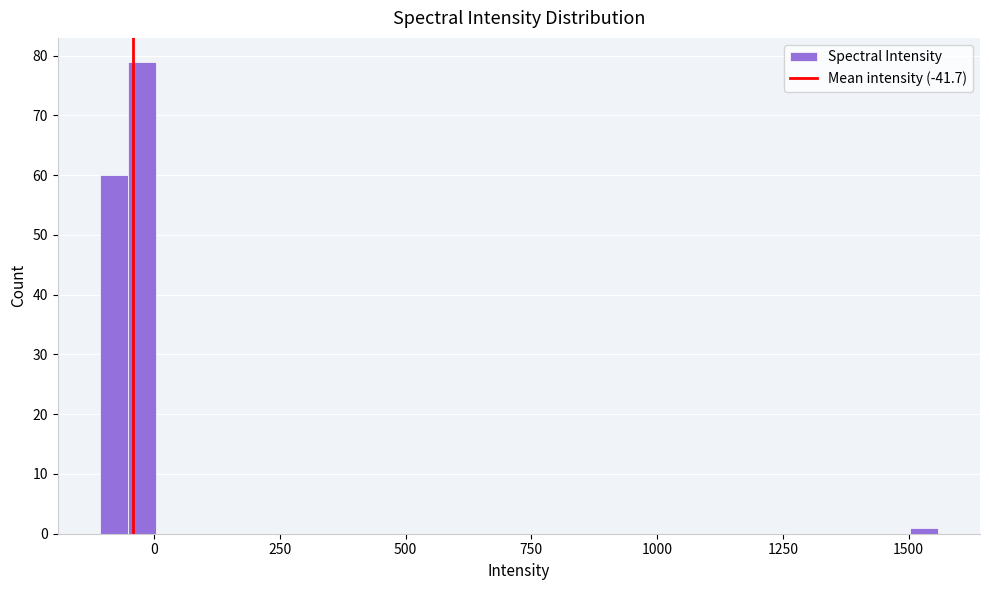

Read against the x-axis, roughly where is the centre of the tallest bar?

0